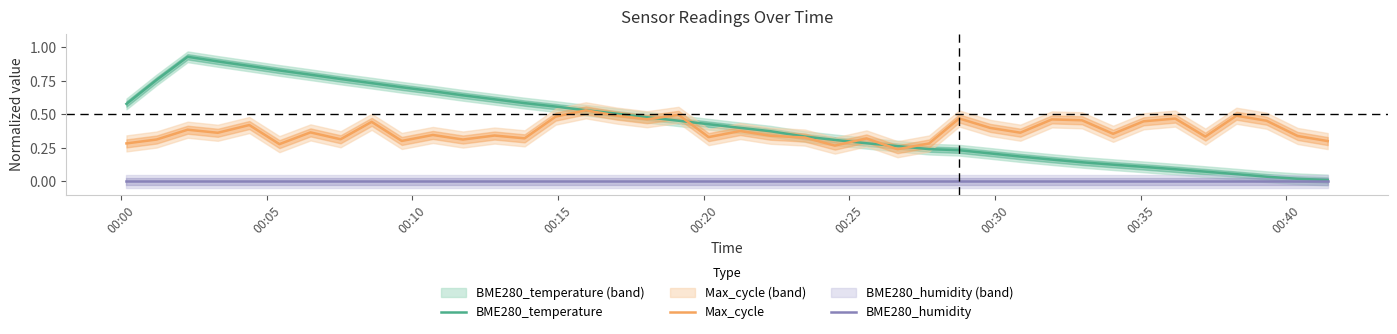

What is the value of the Max_cycle point at the 10th from the left?

0.3